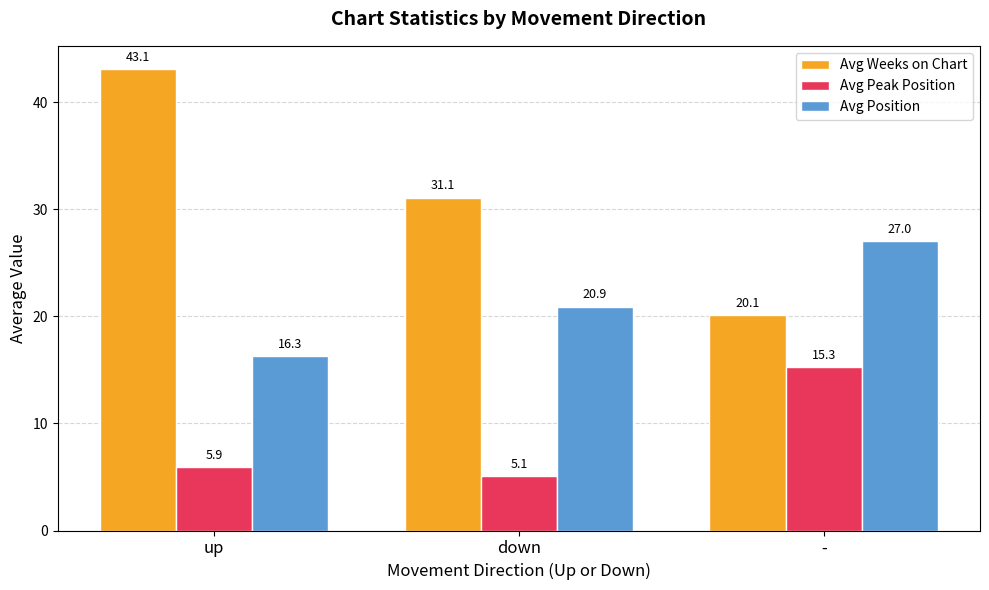

Rank the series by their average value, from lowest to highest.

Avg Peak Position, Avg Position, Avg Weeks on Chart